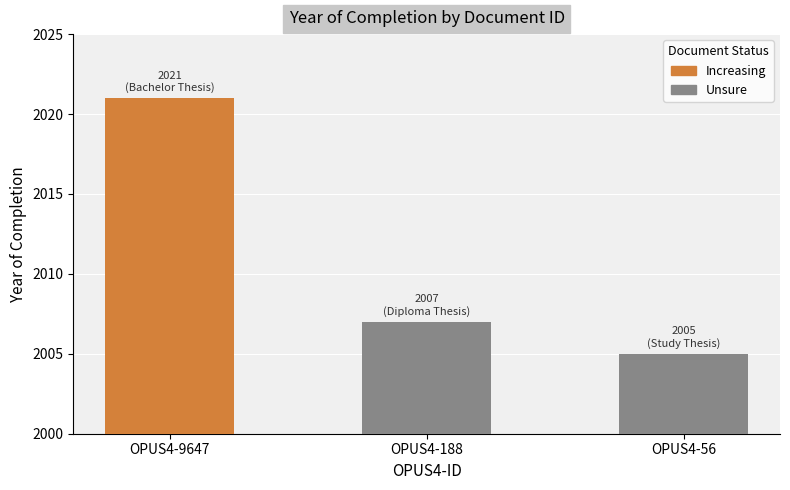

The chart shows a value of 577 at OPUS4-56. True or false?

False